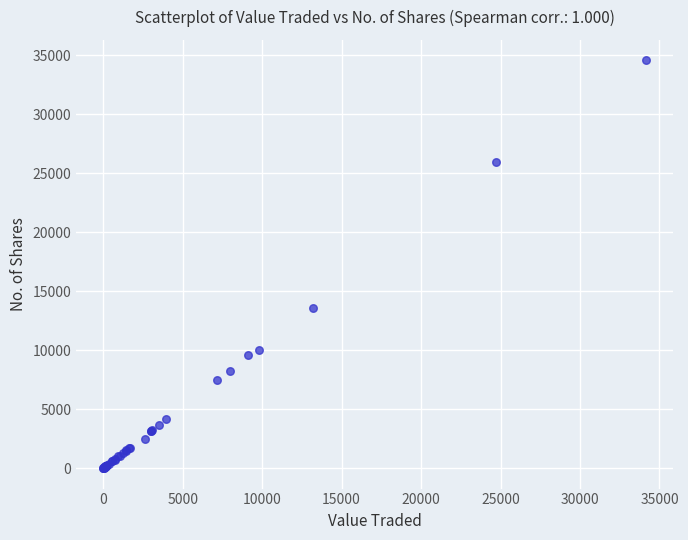

What Y value in the scatter plot is closest to 17294?

13600